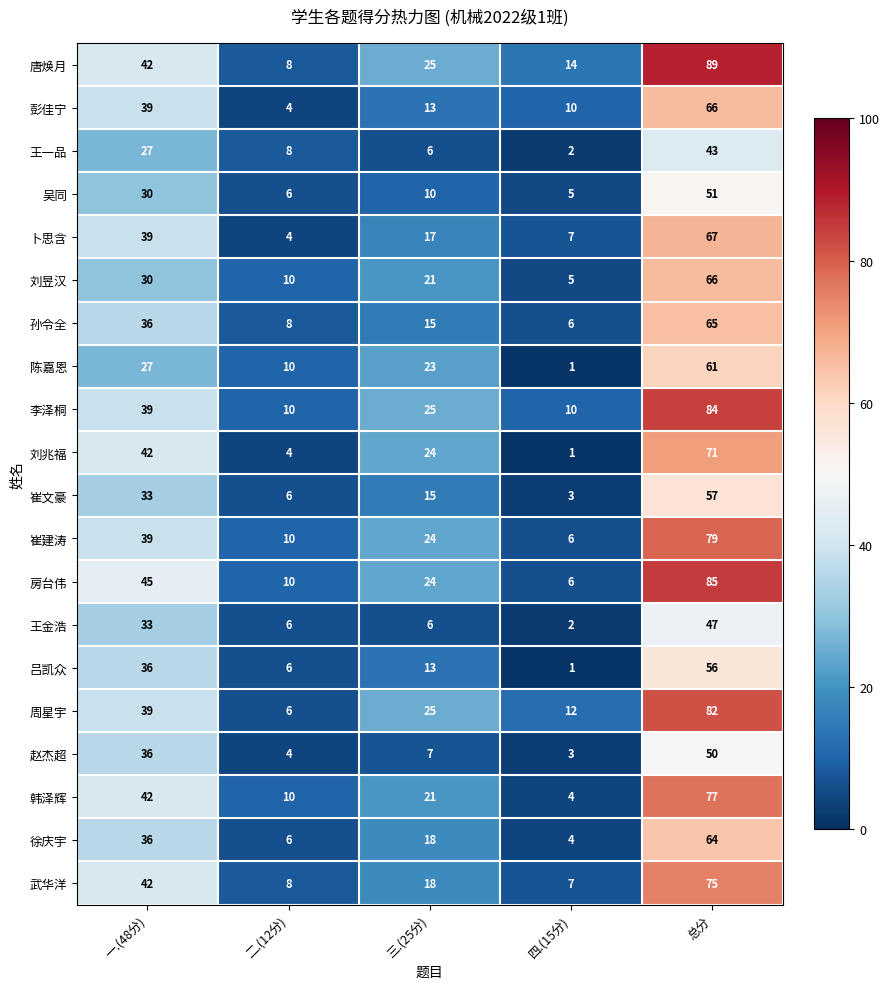

List the labels in order of 刘兆福 value, largest first.

总分, 一.(48分), 三.(25分), 二.(12分), 四.(15分)